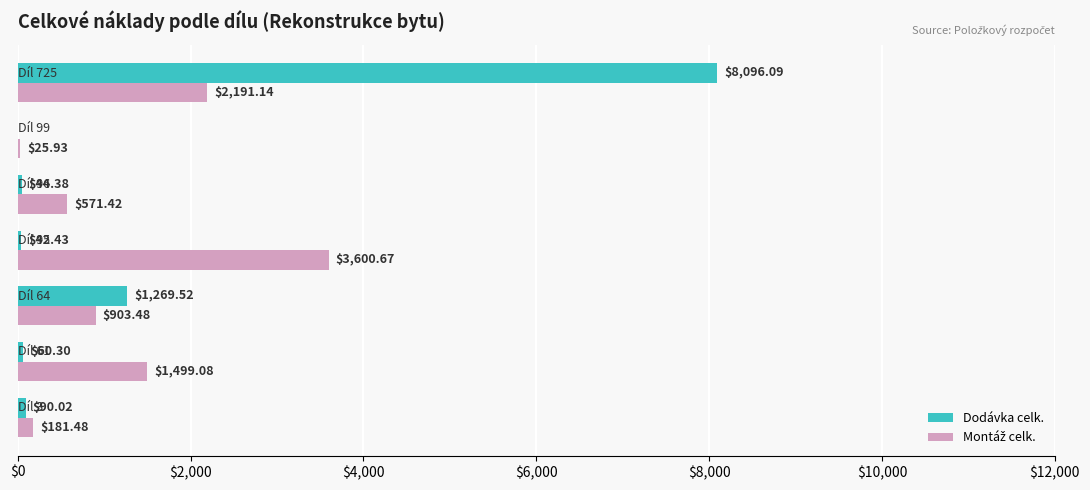

What is the sum of all Dodávka celk. values?

9602.7